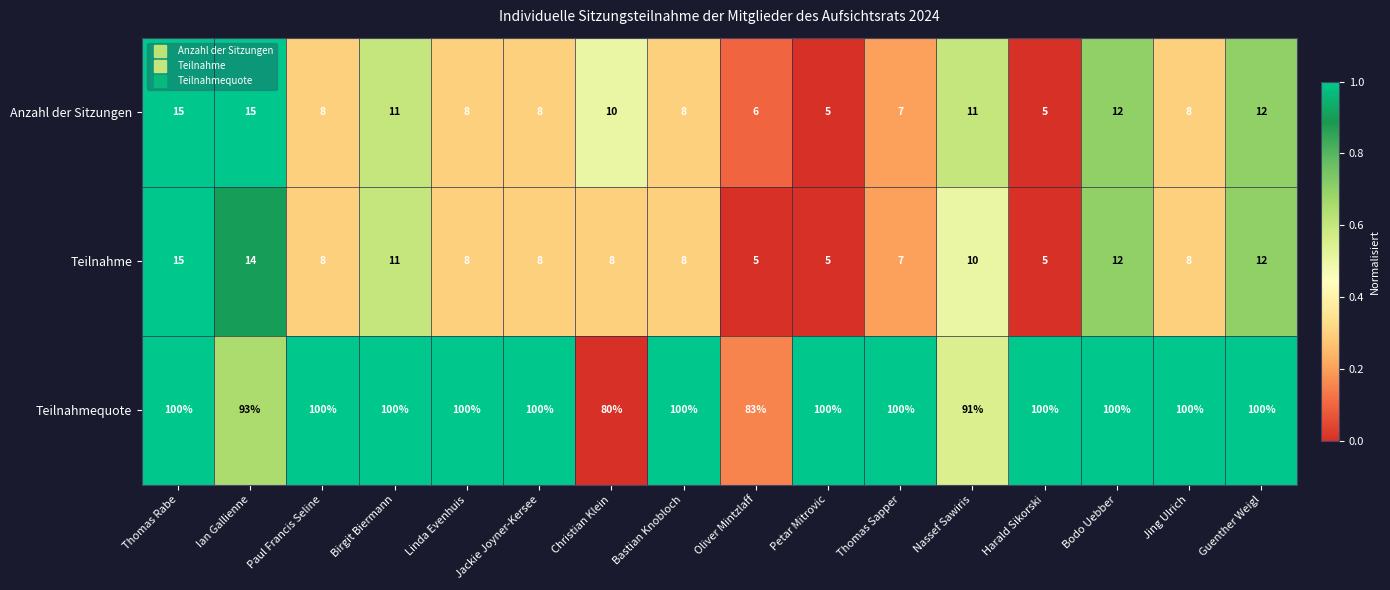

Between Nassef Sawiris and Guenther Weigl, which series saw the biggest shift?

Teilnahmequote